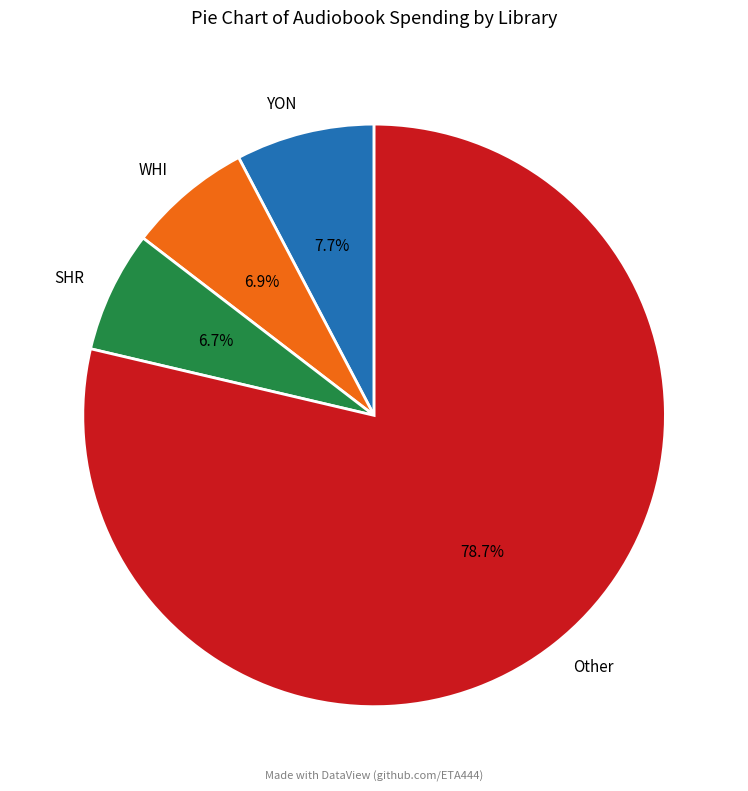

Combined, do WHI and YON account for over 50%?

No